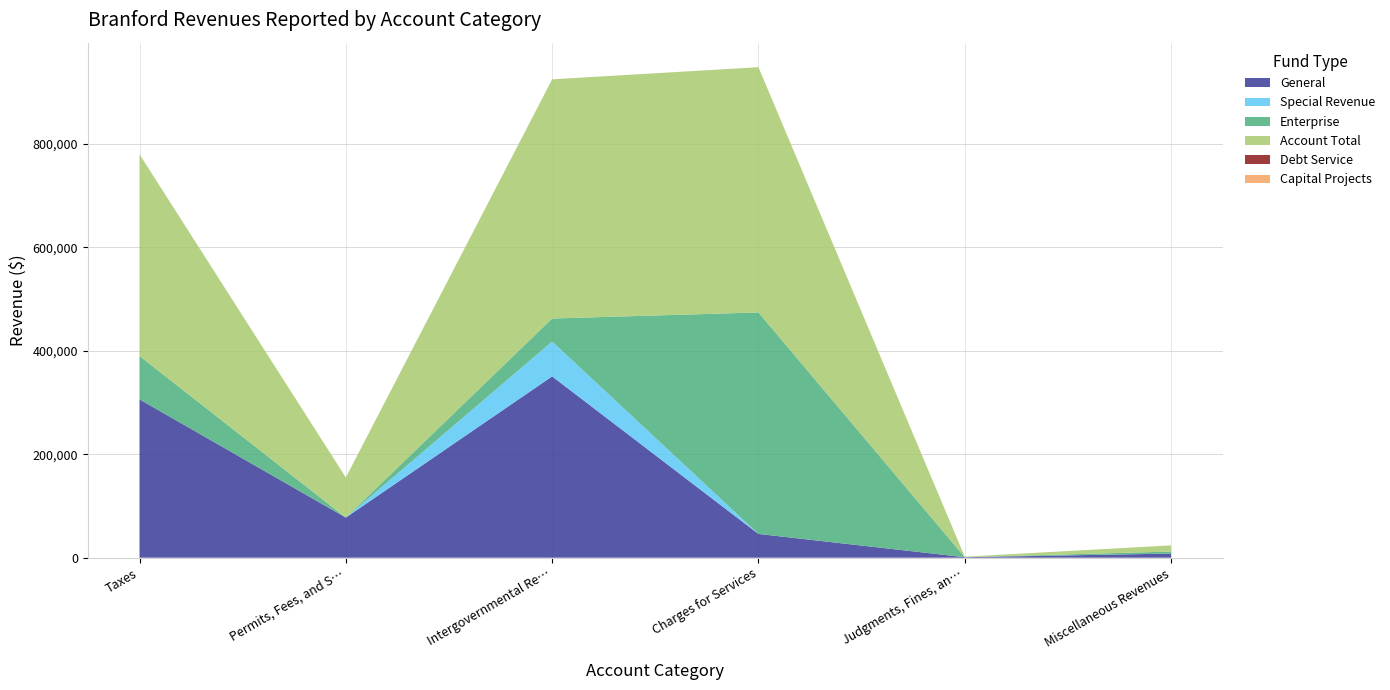

Reading left to right, transcribe all the data shown in this chart.

General: 306153	77547	350593	45933	967	7985
Special Revenue: 0	0	67400	0	0	0
Debt Service: 0	0	0	0	0	0
Capital Projects: 0	0	0	0	0	0
Enterprise: 83867	0	44505	428298	0	3915
Account Total: 390020	77547	462498	474231	967	11900